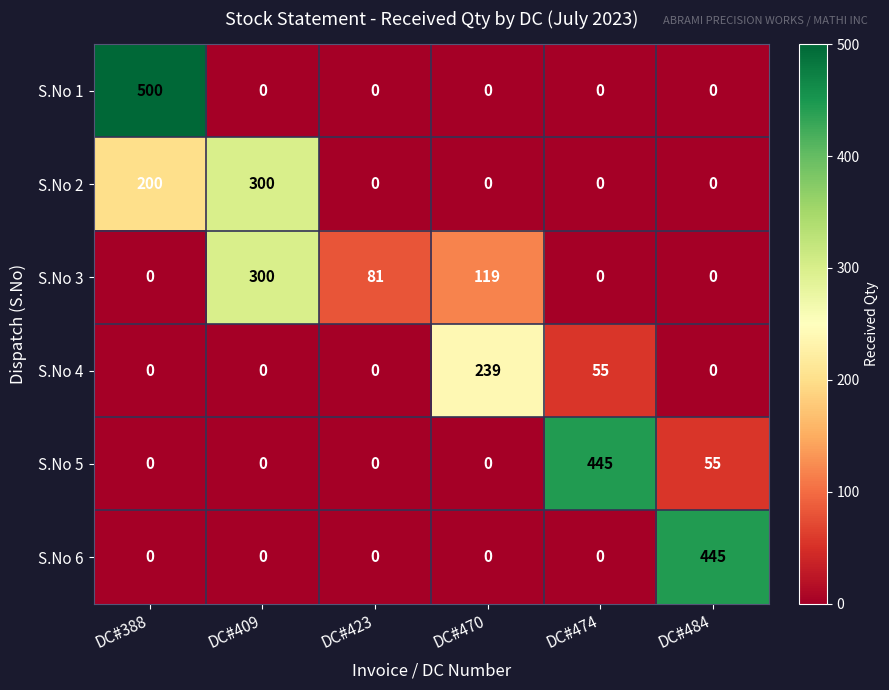

What is the maximum value shown in the chart?

500